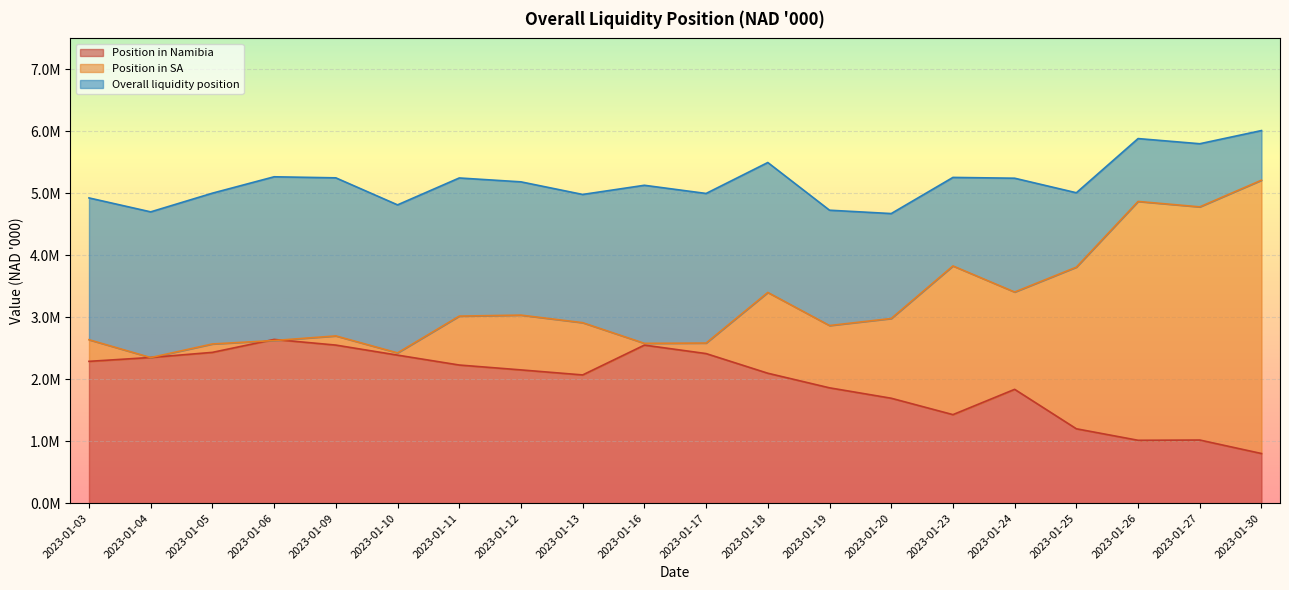

Rank the series by their maximum value, from lowest to highest.

Position in Namibia, Position in SA, Overall liquidity position